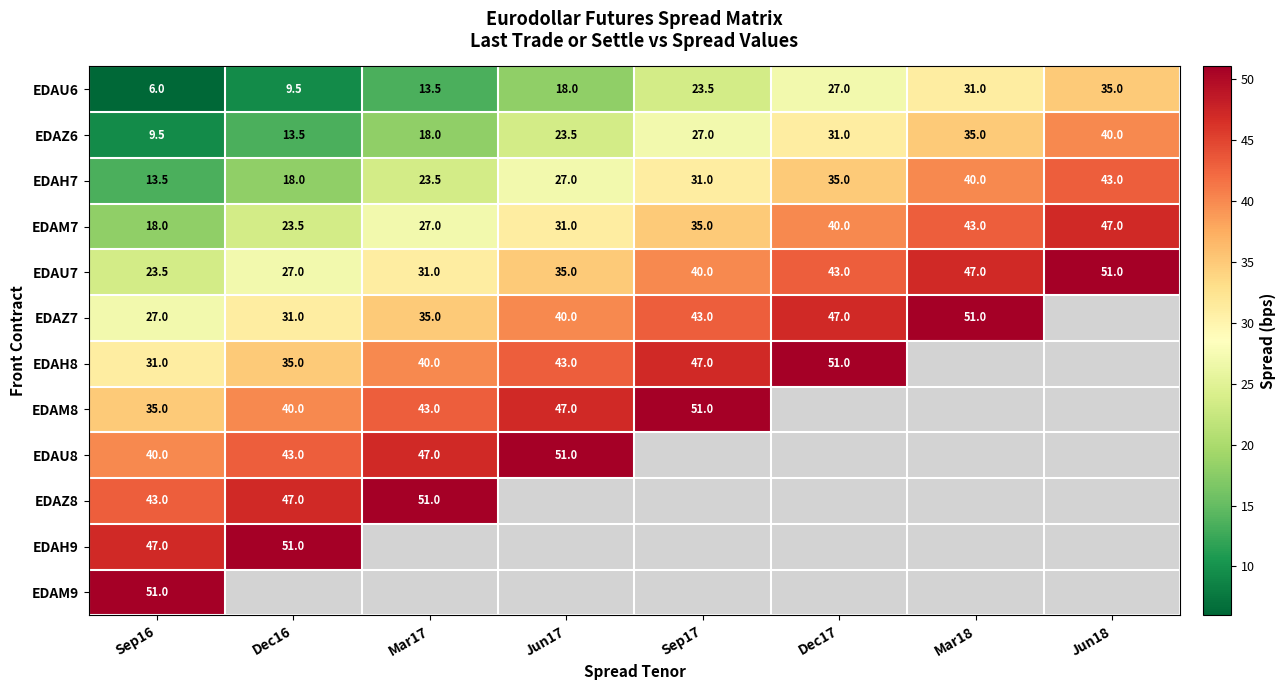

Is the value of EDAM9 at Sep16 greater than the value of EDAM8 at Dec16?

Yes